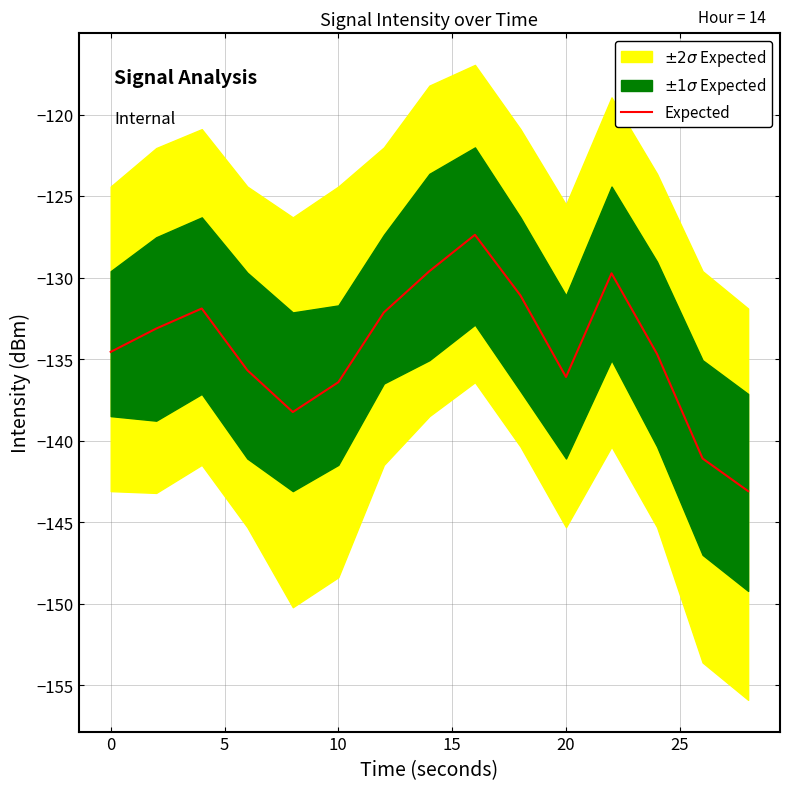

What is the lowest value of the Expected series?

-143.1